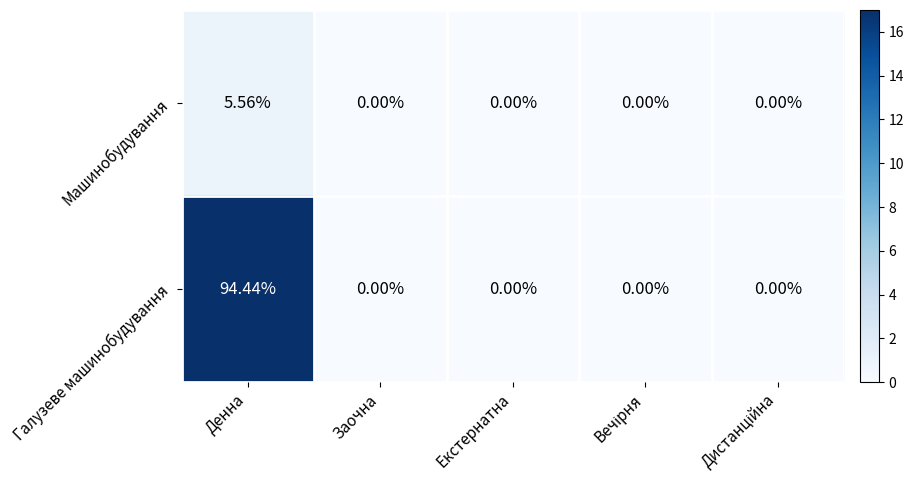

Rank the series by their maximum value, from highest to lowest.

Галузеве машинобудування, Машинобудування